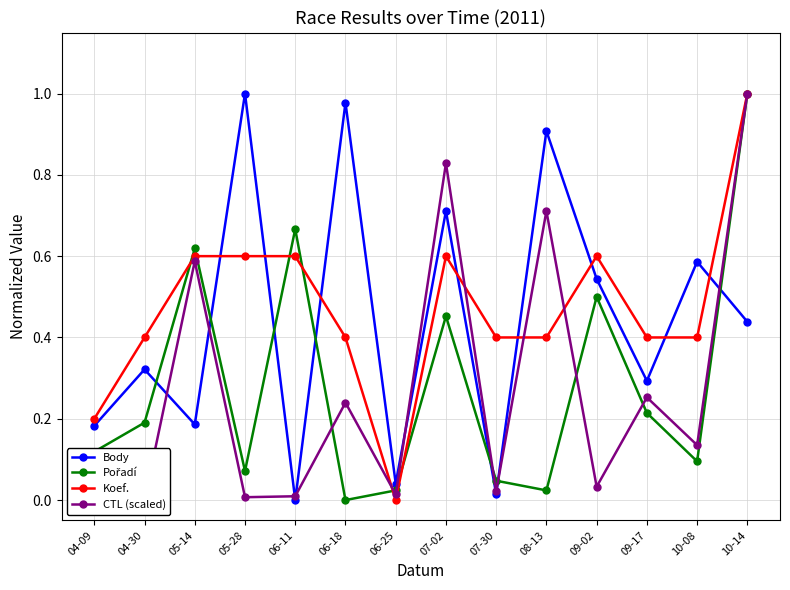

The CTL (scaled) series shows 0.4 at 09-17. True or false?

False